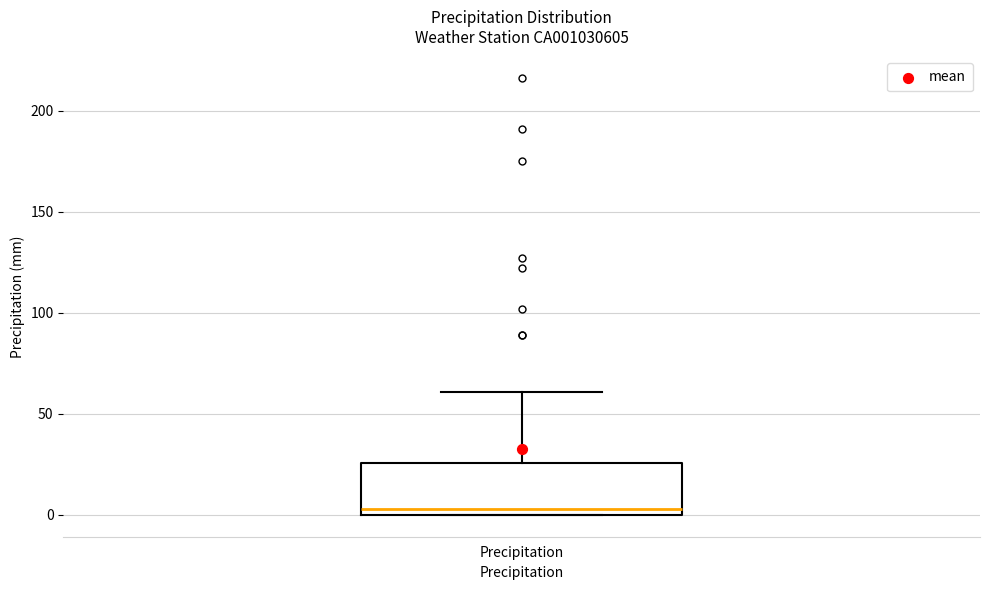

Read this box plot against the y-axis: the position of the median line, the range covered by the box, and the ends of both whiskers. The values are not printed on the chart, so give them approximately, as read against the axis.

median 5, box 0 to 25, whiskers 0 to 60